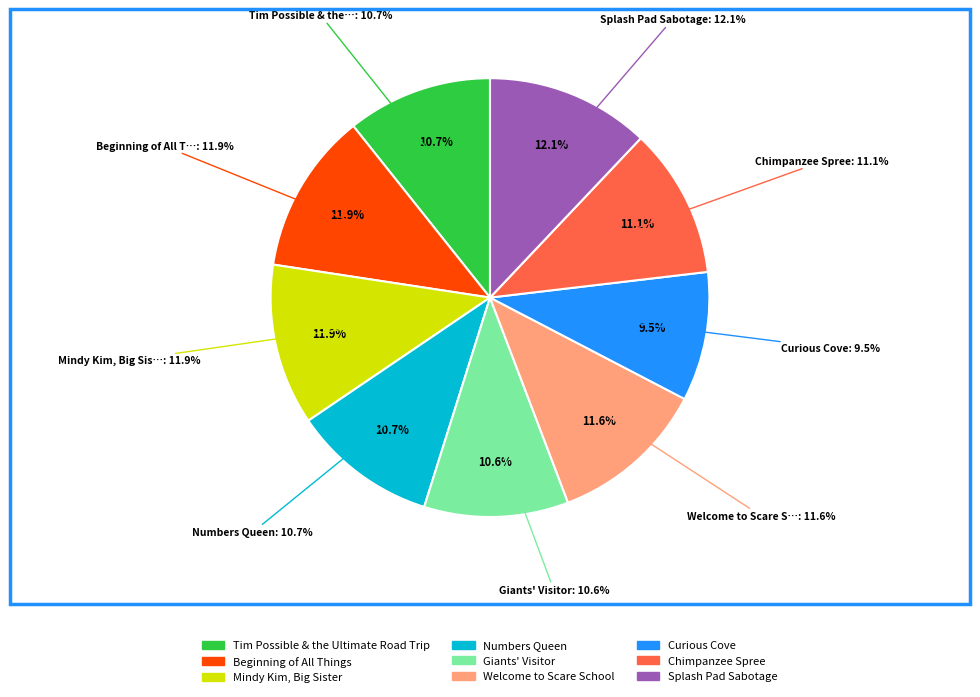

The Splash Pad Sabotage slice represents 5% of the pie. True or false?

False